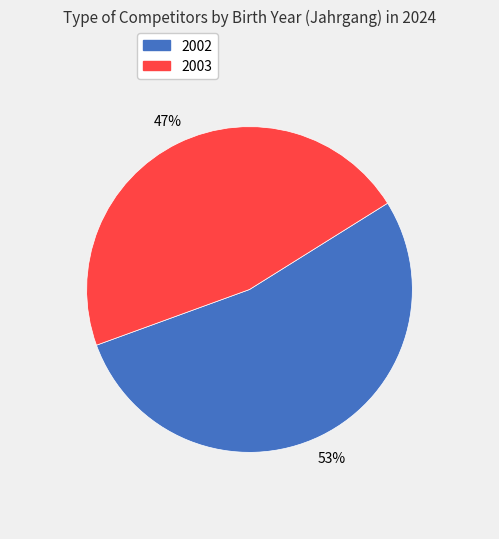

What is the smallest slice in the pie chart?

2003